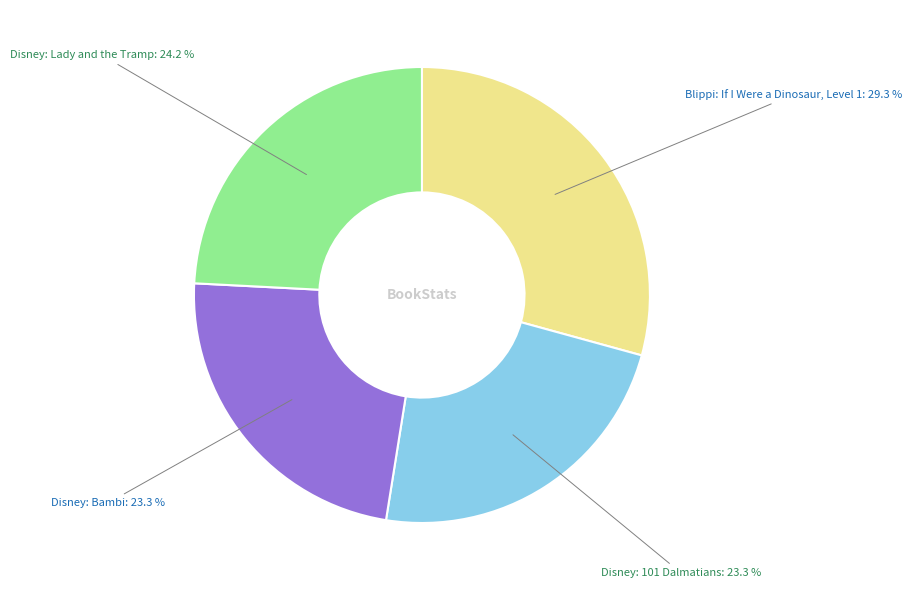

To the nearest percent, what is the average slice percentage?

25%